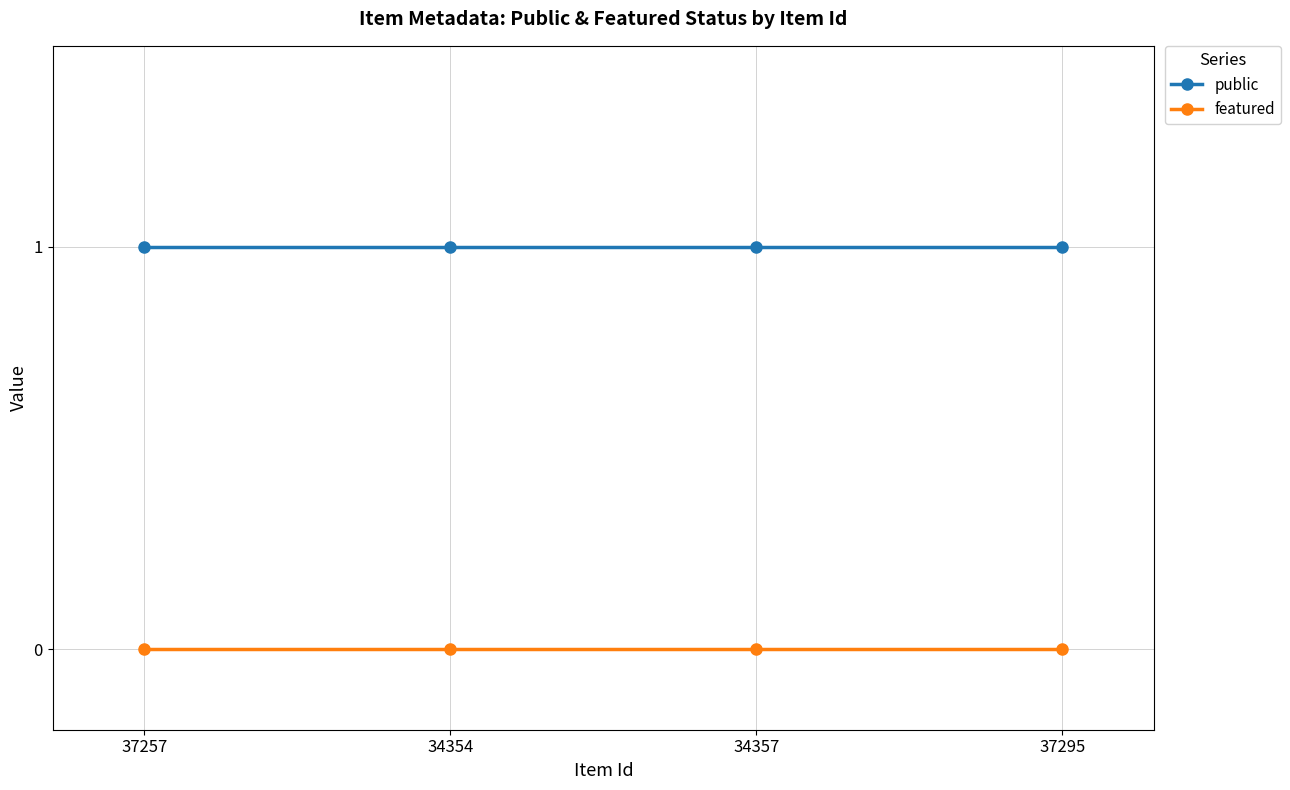

List the series in order of their peak value, lowest first.

featured, public